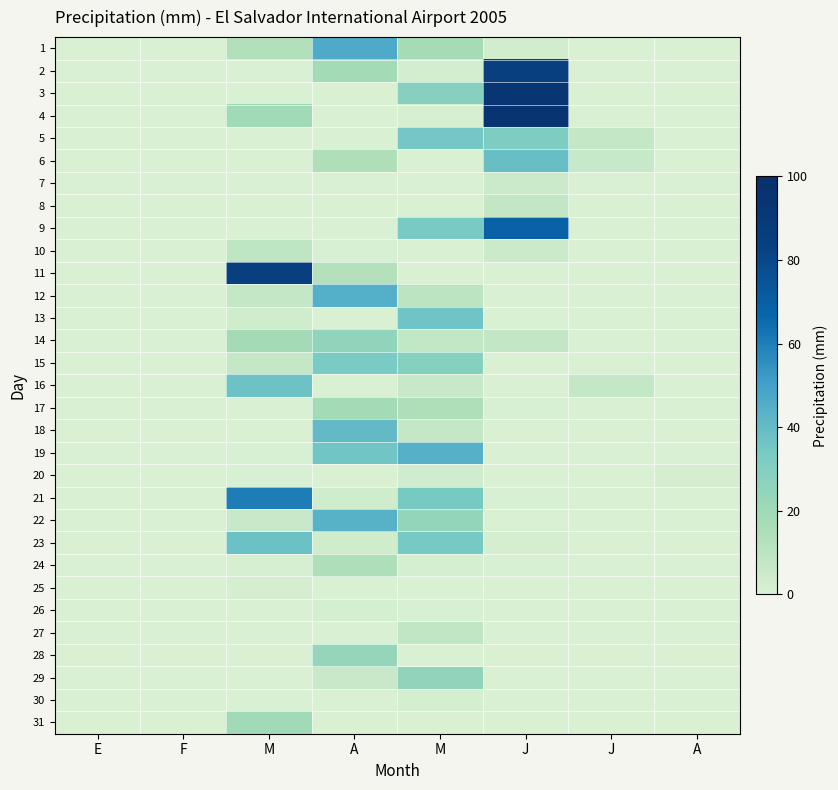

Reading left to right, what are all the values shown in this chart?

1: E=0.0	F=0.0	M=13.5	A=46.6	M=17.7	J=2.7	J=0.3	A=0.0
2: E=0.0	F=0.0	M=0.0	A=18.7	M=2.0	J=84.0	J=0.0	A=0.0
3: E=0.0	F=0.0	M=0.0	A=0.1	M=28.6	J=93.5	J=0.0	A=0.0
4: E=0.0	F=0.0	M=19.3	A=0.0	M=0.8	J=95.0	J=0.0	A=0.0
5: E=0.0	F=0.0	M=0.0	A=0.0	M=35.2	J=32.4	J=7.2	A=0.0
6: E=0.0	F=0.0	M=0.0	A=14.7	M=0.0	J=38.7	J=5.5	A=0.0
7: E=0.0	F=0.0	M=0.0	A=0.0	M=0.0	J=5.0	J=0.0	A=0.0
8: E=0.0	F=0.0	M=0.0	A=0.0	M=0.0	J=7.5	J=0.0	A=0.0
9: E=0.0	F=0.0	M=0.0	A=0.0	M=34.2	J=69.0	J=0.0	A=0.0
10: E=0.0	F=0.0	M=8.9	A=0.4	M=0.0	J=5.4	J=0.0	A=0.0
11: E=0.0	F=0.0	M=84.3	A=12.5	M=0.0	J=0.0	J=0.0	A=0.0
12: E=0.0	F=0.0	M=7.1	A=44.8	M=10.3	J=0.0	J=0.0	A=0.0
13: E=0.0	F=0.0	M=3.4	A=0.1	M=36.7	J=0.0	J=0.0	A=0.0
14: E=0.0	F=0.0	M=18.3	A=25.1	M=8.2	J=7.5	J=0.0	A=0.0
15: E=0.0	F=0.0	M=7.3	A=33.6	M=29.0	J=0.0	J=0.0	A=0.0
16: E=0.0	F=0.0	M=37.4	A=0.0	M=5.5	J=0.1	J=7.1	A=0.0
17: E=0.0	F=0.0	M=0.0	A=18.7	M=14.4	J=0.5	J=0.0	A=0.0
18: E=0.0	F=0.0	M=0.0	A=40.5	M=7.1	J=0.0	J=0.0	A=0.0
19: E=0.0	F=0.0	M=0.4	A=36.1	M=44.3	J=0.0	J=0.0	A=0.0
20: E=0.0	F=0.0	M=0.4	A=0.0	M=3.0	J=0.0	J=0.0	A=1.4
21: E=0.0	F=0.0	M=60.5	A=3.5	M=34.7	J=0.6	J=0.0	A=0.0
22: E=0.0	F=0.0	M=5.8	A=44.0	M=24.3	J=0.2	J=0.0	A=0.0
23: E=0.0	F=0.0	M=37.6	A=3.2	M=34.7	J=1.2	J=0.0	A=0.0
24: E=0.0	F=0.0	M=1.0	A=14.2	M=1.7	J=0.4	J=0.0	A=0.0
25: E=0.0	F=0.0	M=1.2	A=0.0	M=0.0	J=0.0	J=0.0	A=0.0
26: E=0.0	F=0.0	M=0.0	A=1.8	M=0.4	J=0.0	J=0.0	A=0.0
27: E=0.0	F=0.0	M=0.0	A=0.0	M=8.4	J=0.0	J=0.0	A=0.0
28: E=0.0	F=0.0	M=0.0	A=23.7	M=0.0	J=0.0	J=0.0	A=0.0
29: E=0.0	F=0.0	M=0.0	A=5.6	M=25.2	J=0.0	J=0.0	A=0.0
30: E=0.0	F=0.0	M=0.0	A=0.0	M=1.9	J=0.0	J=0.0	A=0.0
31: E=0.0	F=0.0	M=19.5	A=0.0	M=0.0	J=0.0	J=0.0	A=0.0